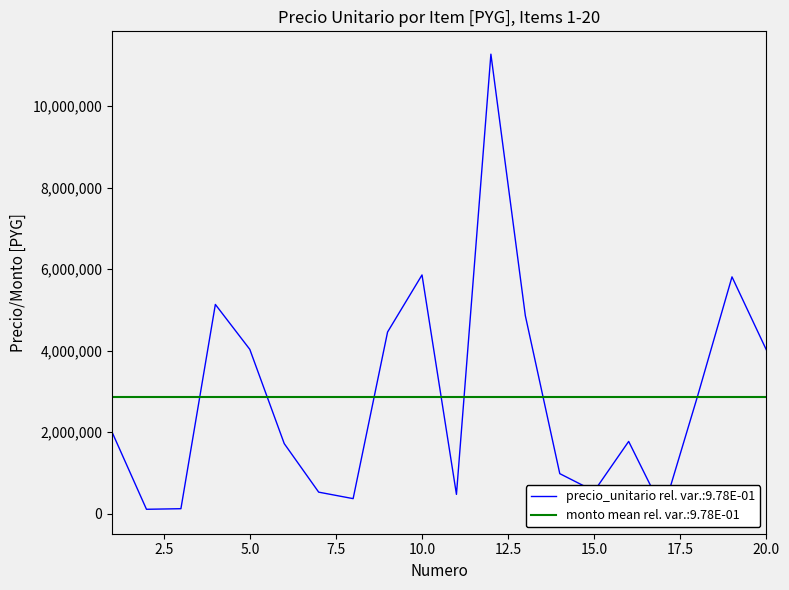

List the labels in order of value, largest first.

12, 10, 19, 4, 13, 9, 5, 20, 18, 1, 16, 6, 14, 15, 7, 11, 8, 3, 2, 17